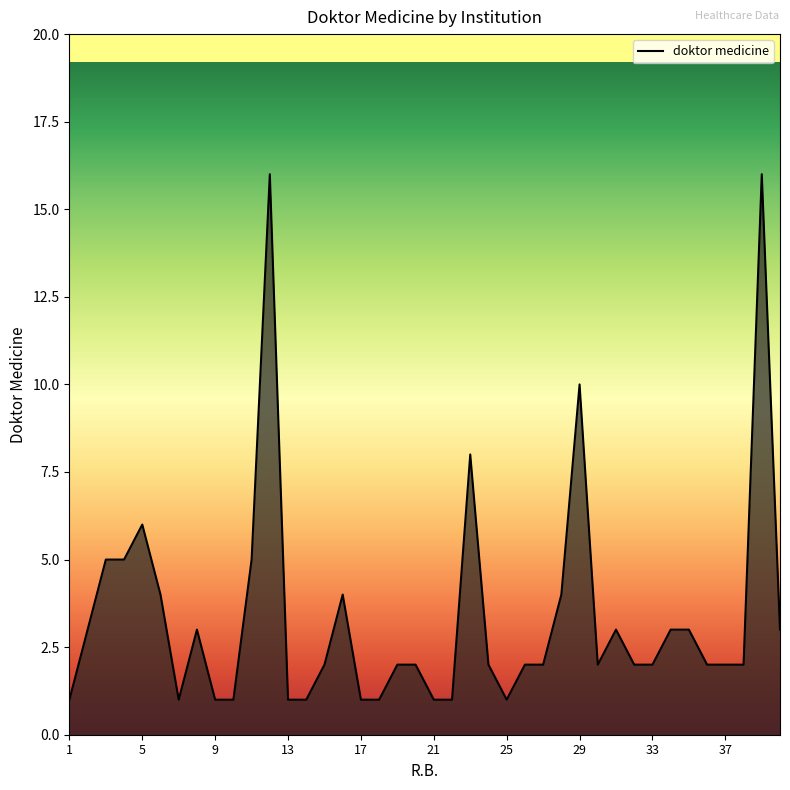

What is the difference between the maximum and minimum values?

15